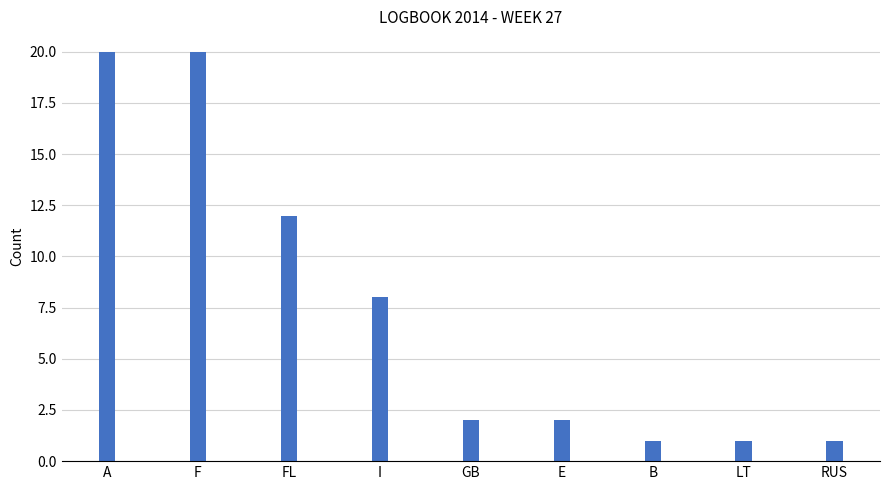

Does the chart contain any negative values?

No